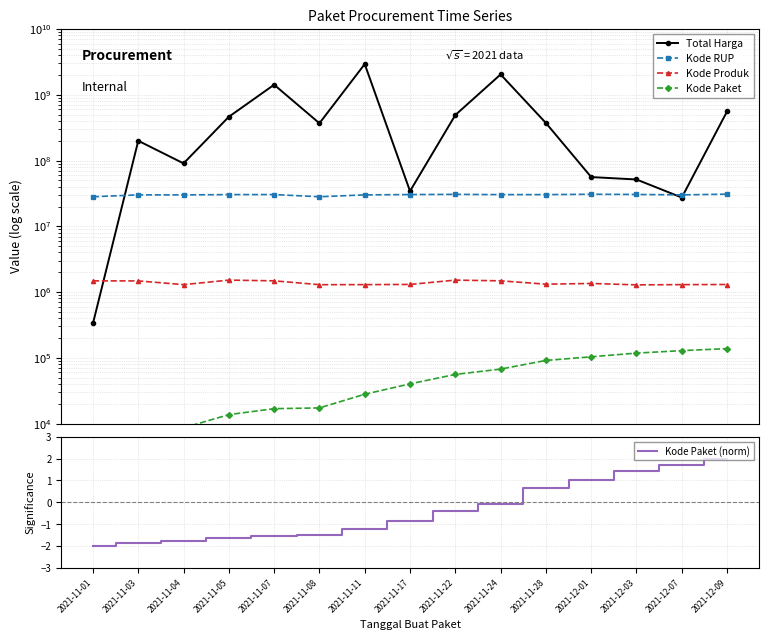

What is the value of the Kode Paket (norm) point at the 9th from the left?

-0.4